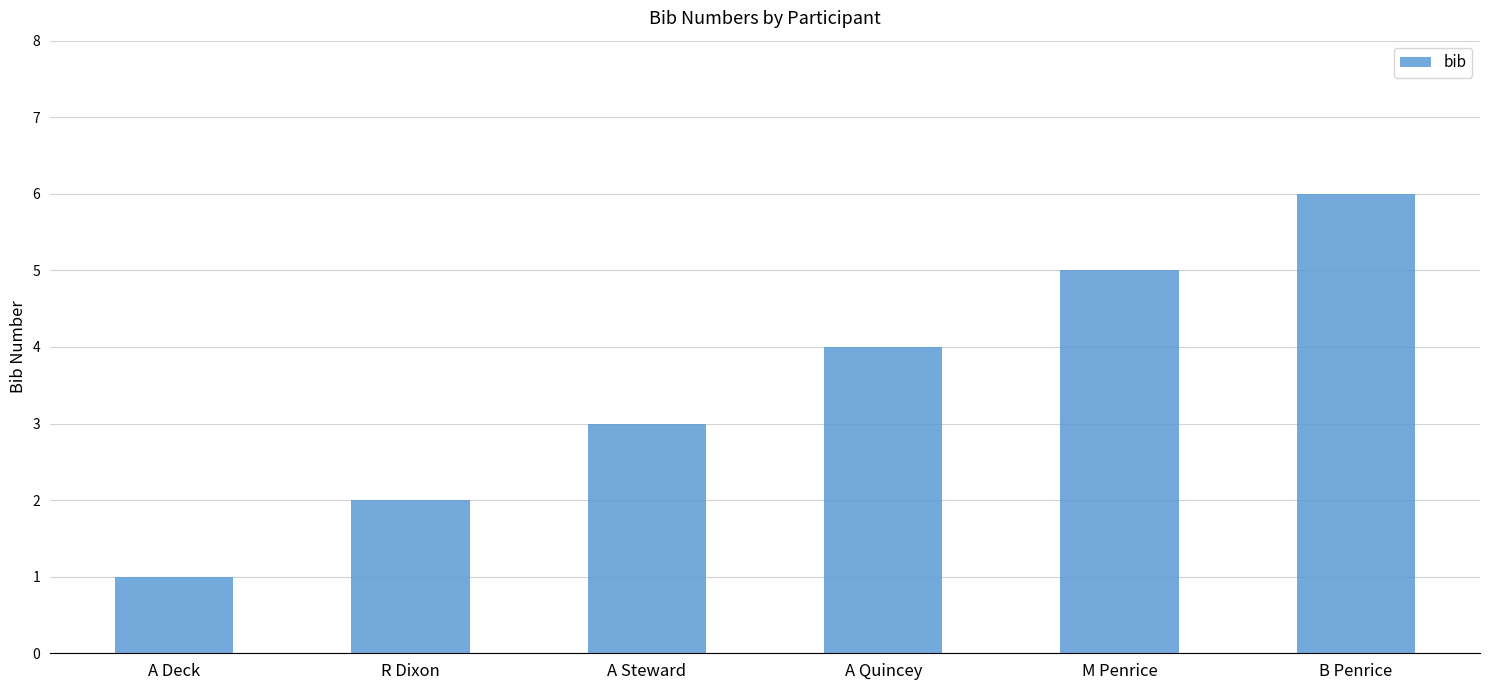

What is the smallest value displayed?

1